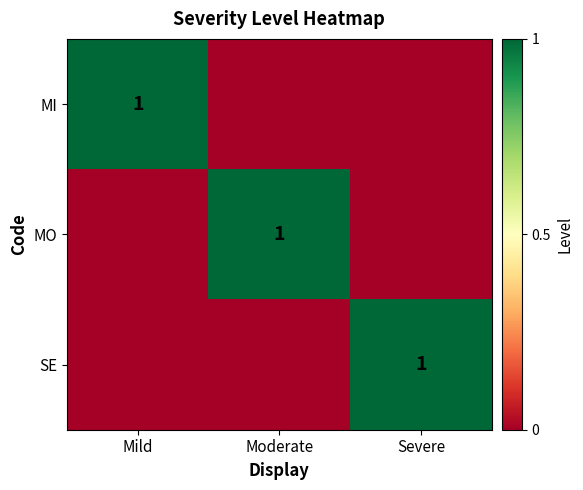

True or false: MO has a value of 2 at Moderate.

False